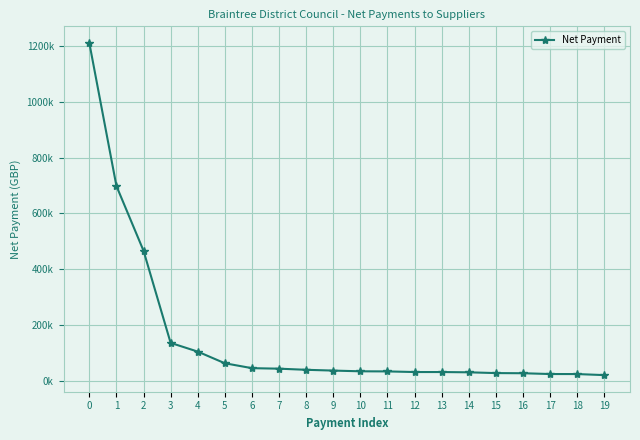

Approximately how many times larger is the value at 19 compared to 14?

0.7